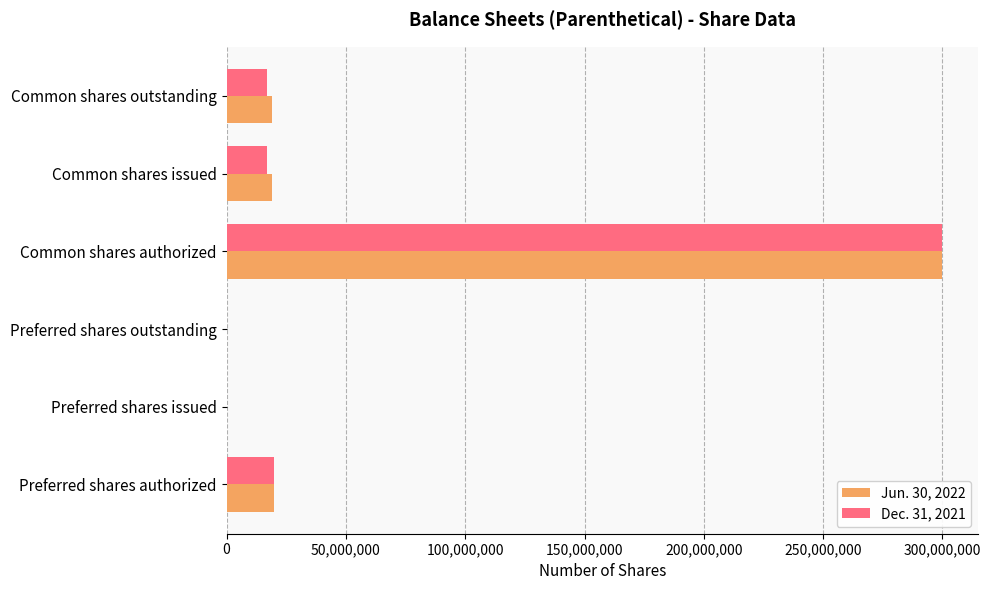

What are all the series names shown in the legend?

Jun. 30, 2022, Dec. 31, 2021